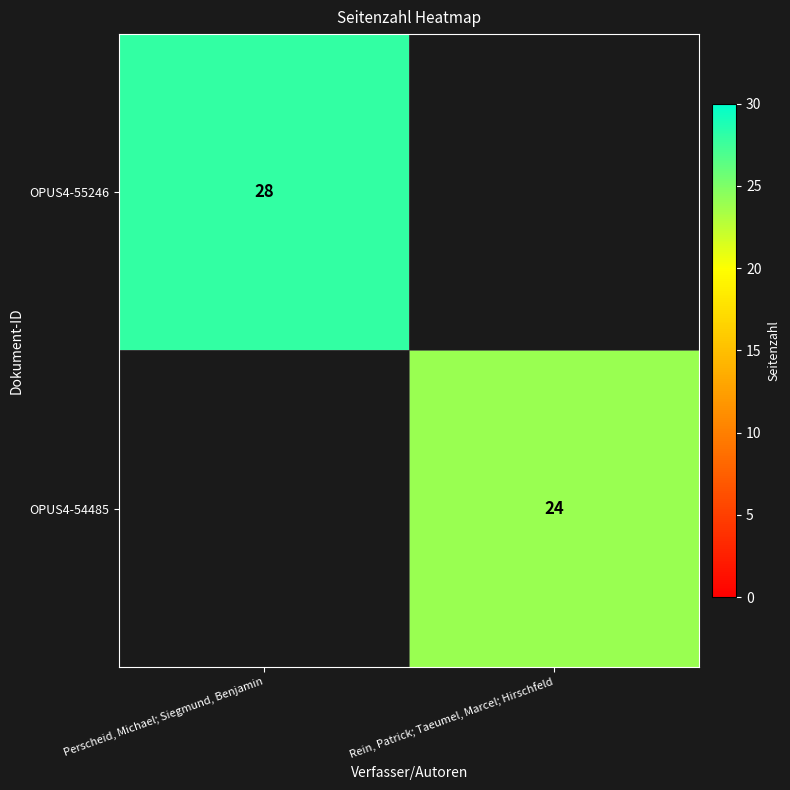

Is it true that OPUS4-54485 equals 33 at Rein, Patrick; Taeumel, Marcel; Hirschfeld?

False